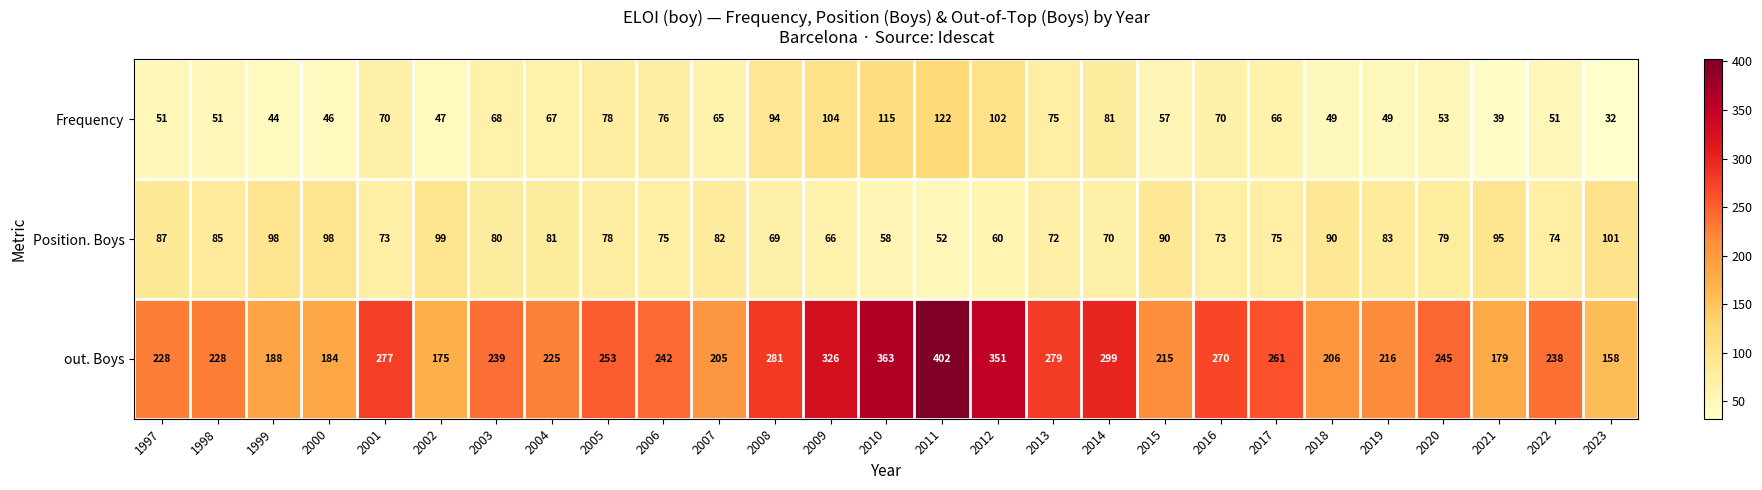

Which series has the largest range (max minus min)?

out. Boys